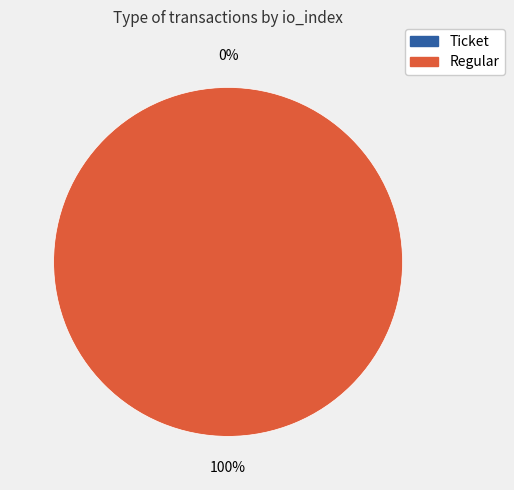

Between Regular and Ticket, which is larger?

Regular